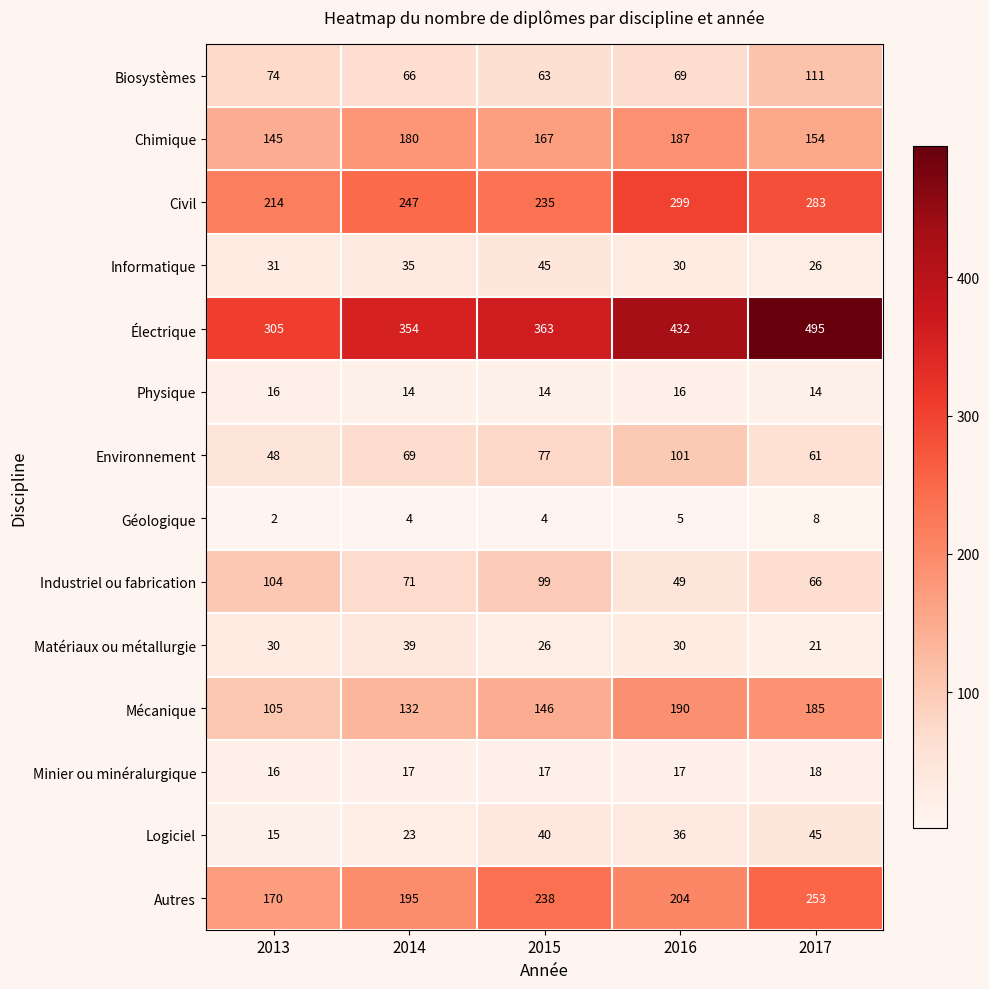

How many values in the Matériaux ou métallurgie series are below 30?

2